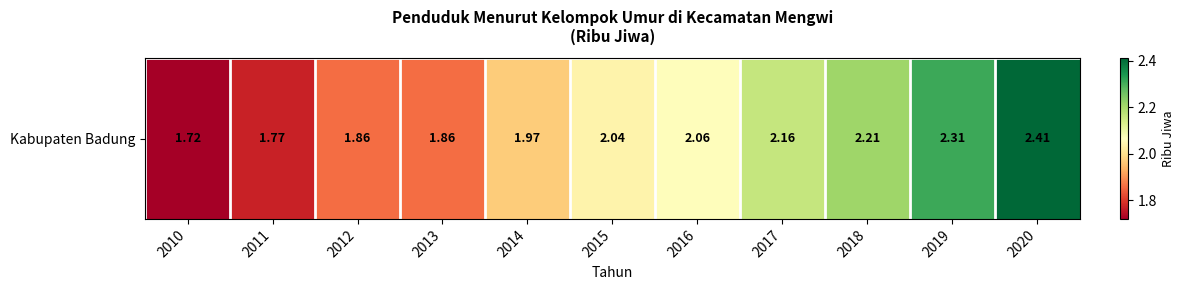

Is it true that the value at 2016 is 3.5?

False